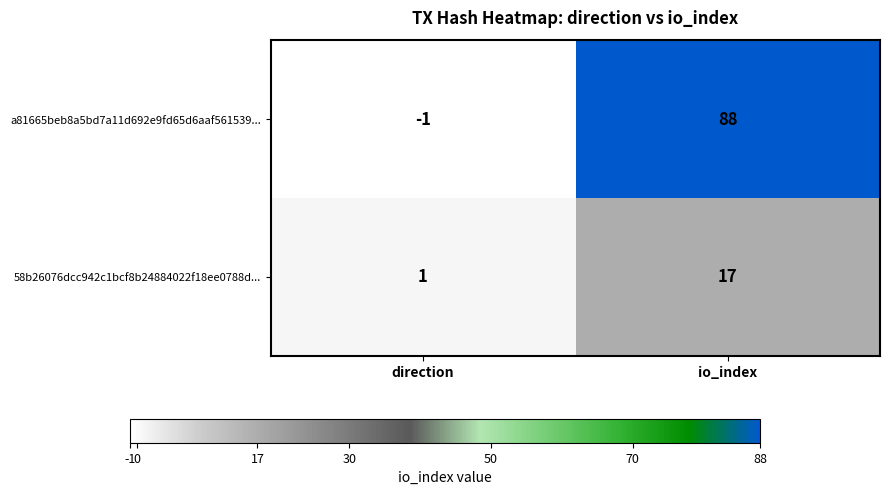

At how many categories does at least one series exceed 16?

1